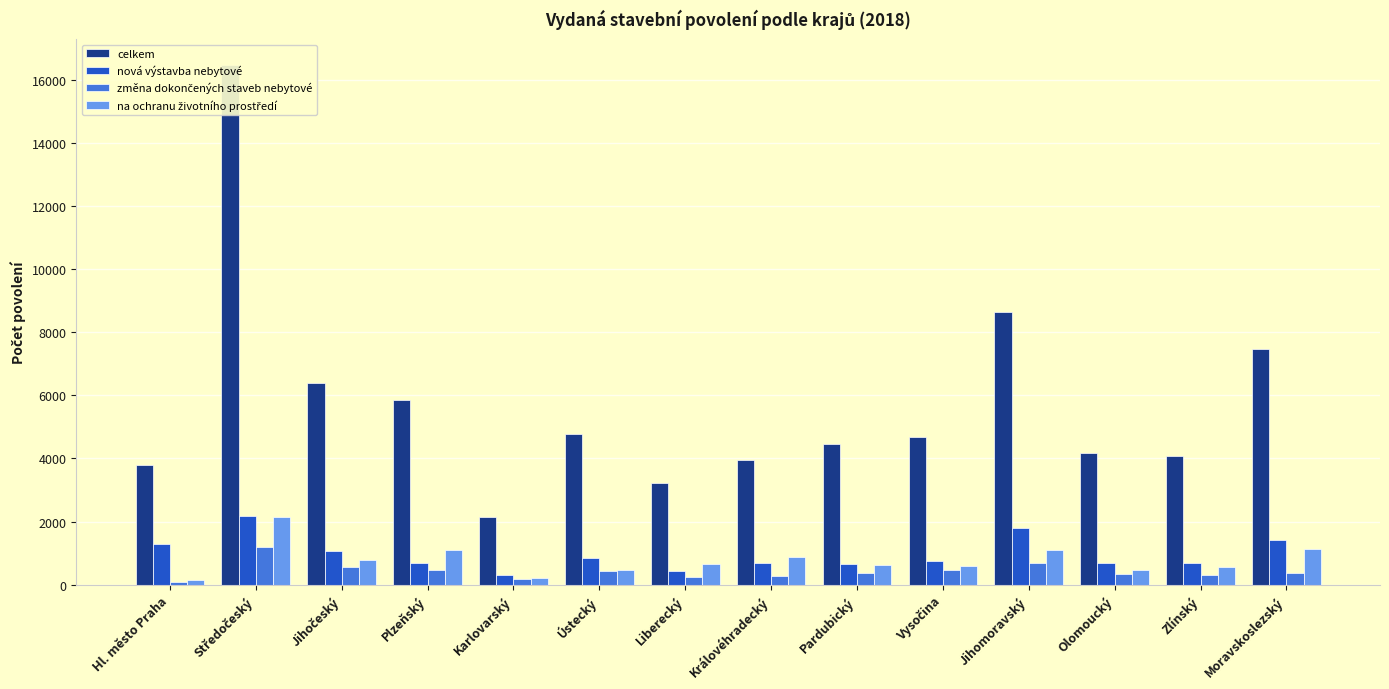

At which label does celkem reach its minimum?

Karlovarský